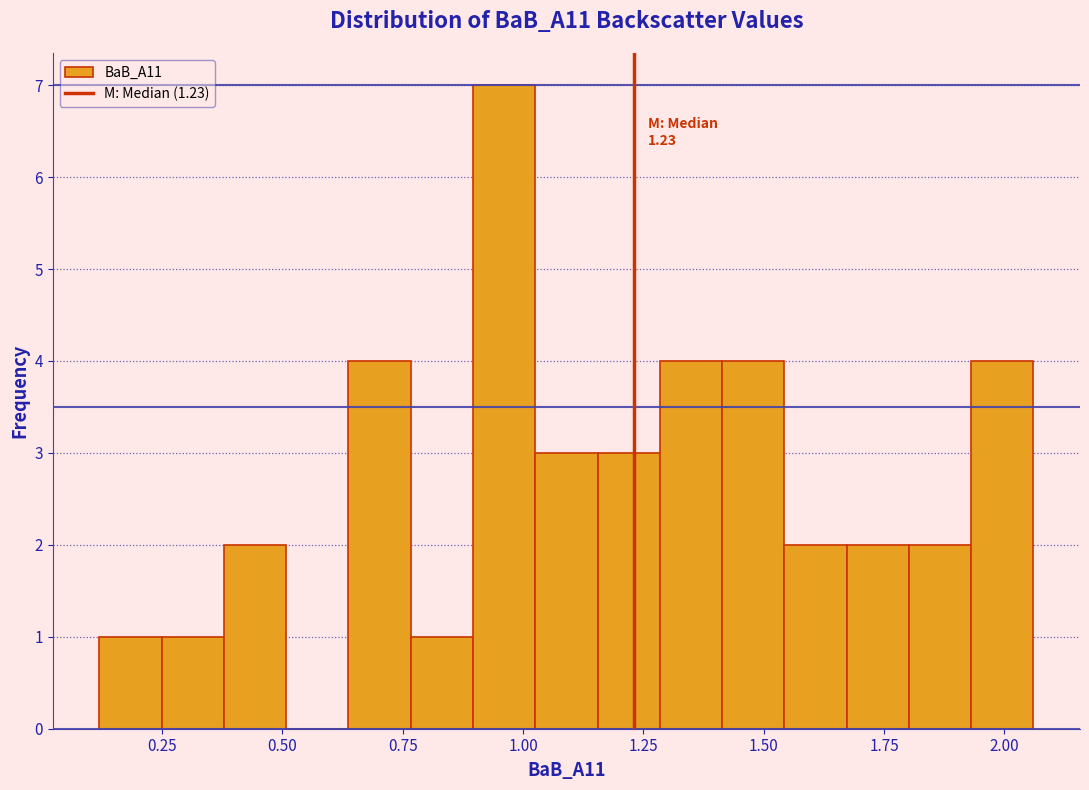

Read against the x-axis, roughly where is the centre of the tallest bar?

0.95